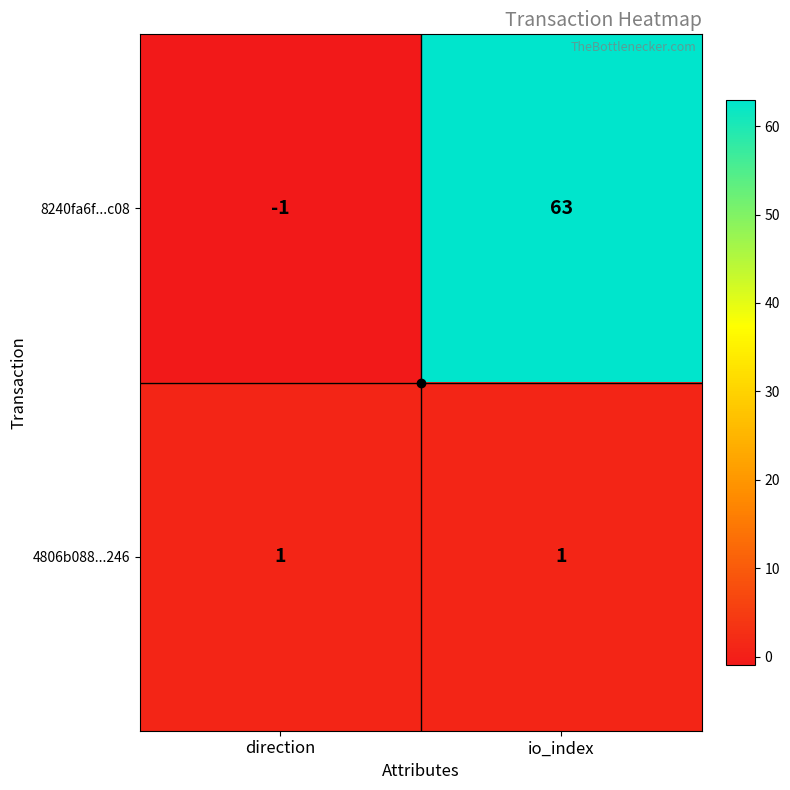

Rank the series at direction from lowest to highest value.

8240fa6f...c08, 4806b088...246